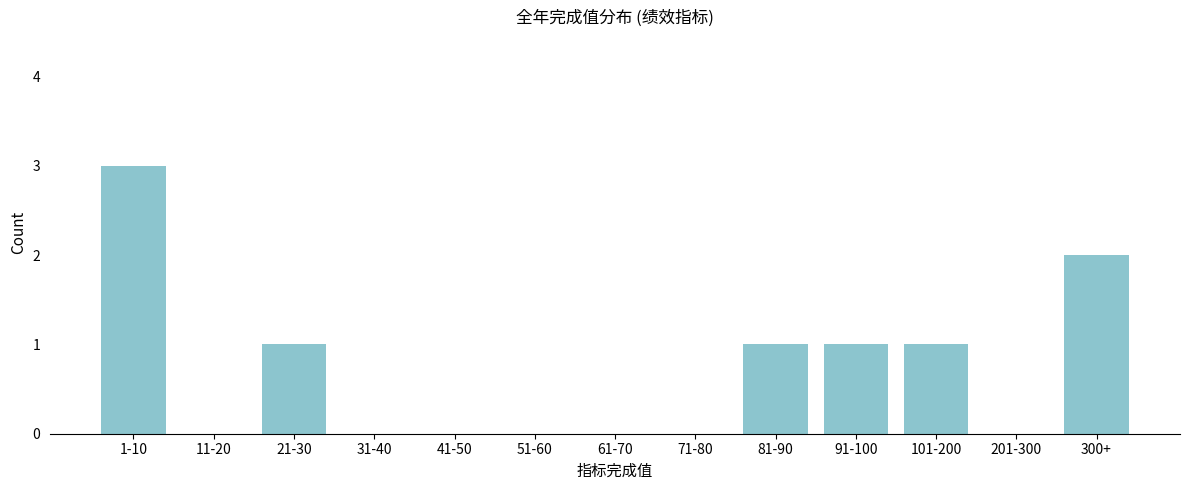

Reading left to right, what are all the values shown in this chart?

1-10=3	11-20=0	21-30=1	31-40=0	41-50=0	51-60=0	61-70=0	71-80=0	81-90=1	91-100=1	101-200=1	201-300=0	300+=2